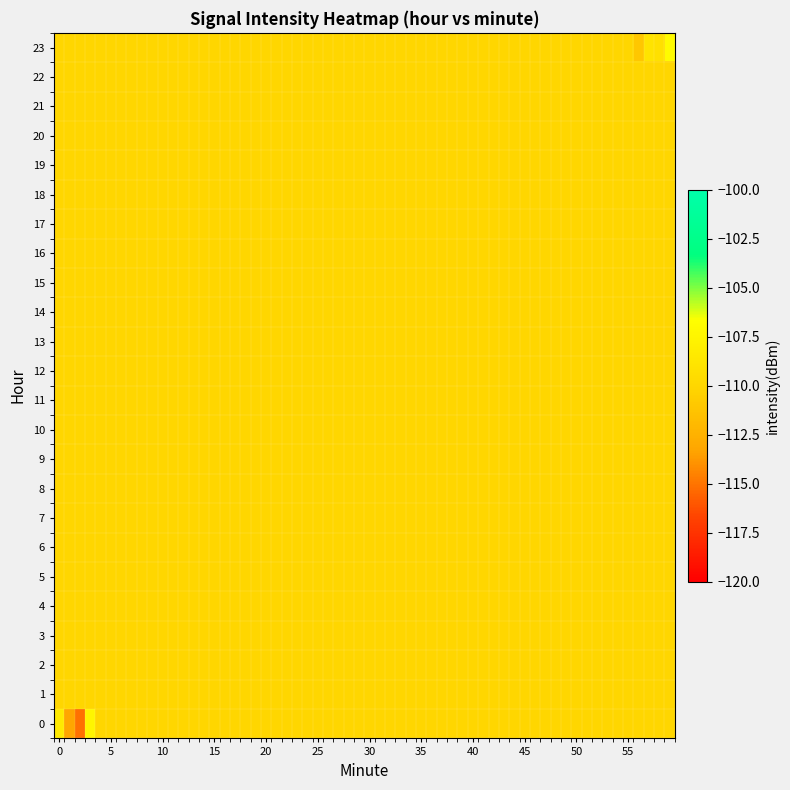

Which series has the largest total across all categories?

1